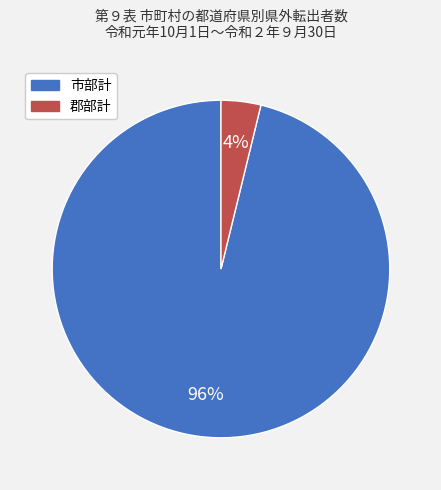

Which slice is the smallest?

郡部計